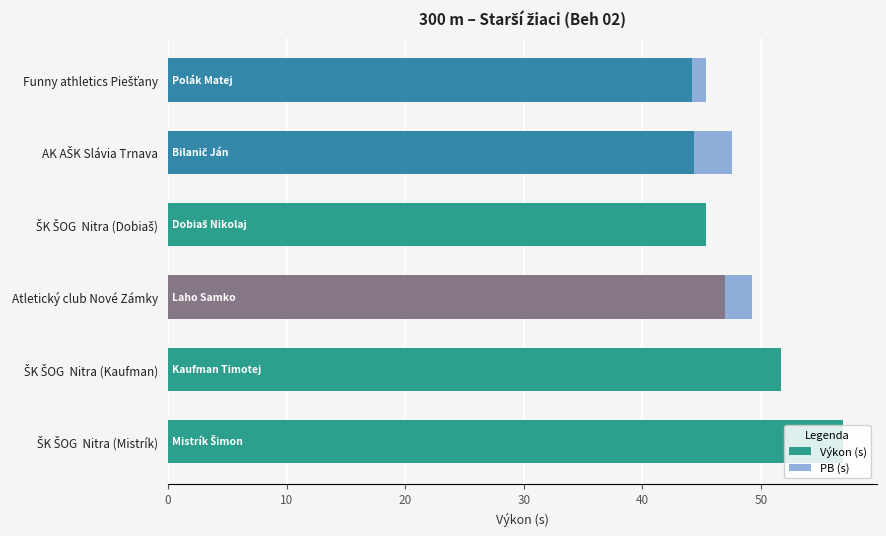

True or false: the data shows 87.3 at ŠK ŠOG  Nitra (Kaufman).

False